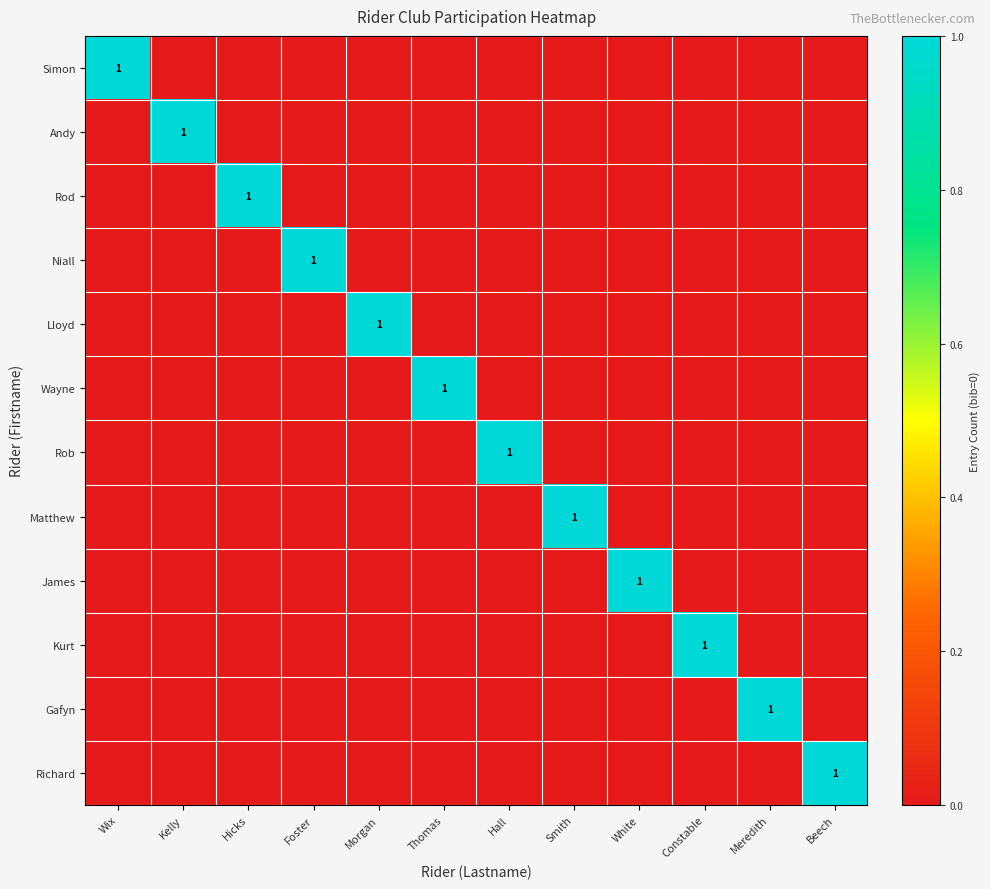

The James series shows 1 at White. True or false?

True